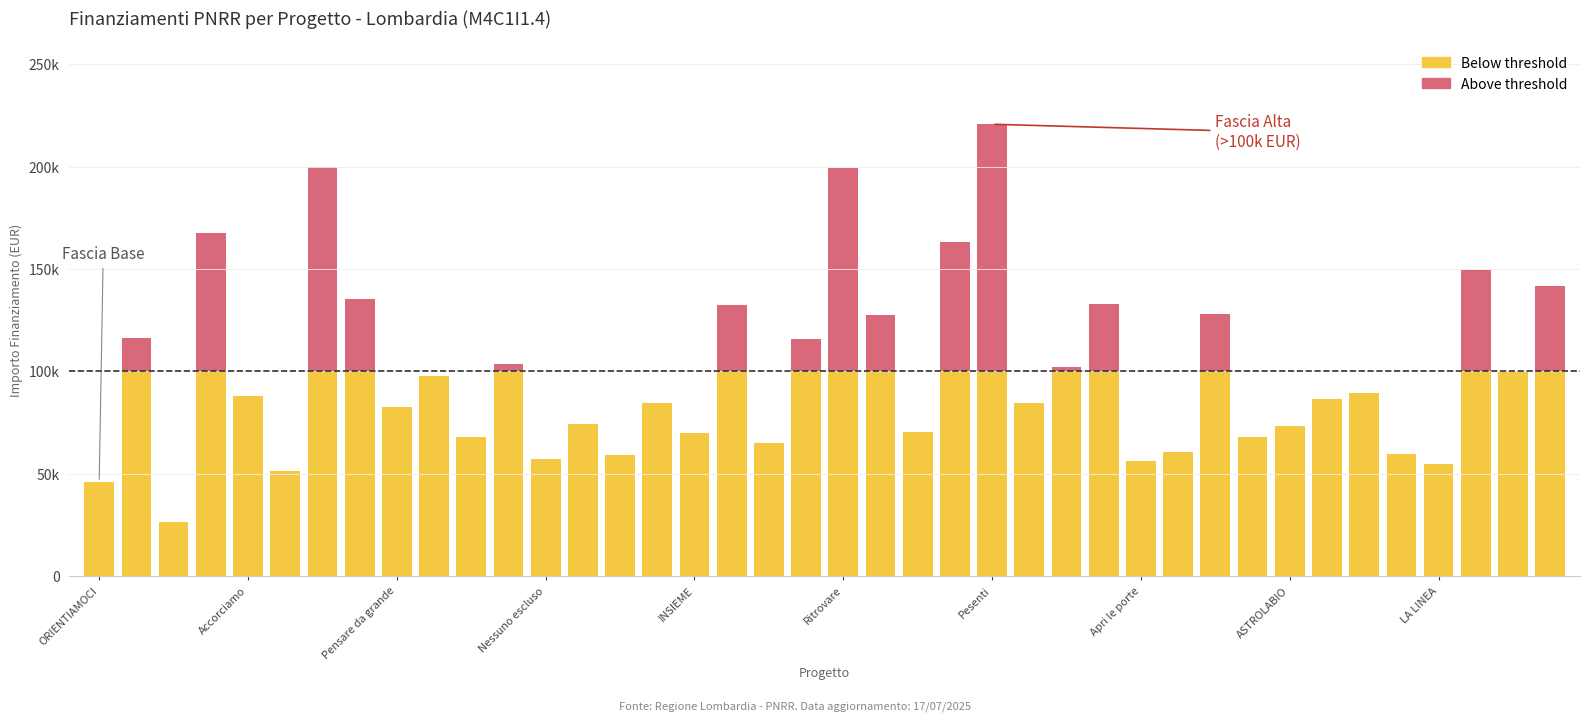

Does the chart contain stacked bars?

Yes